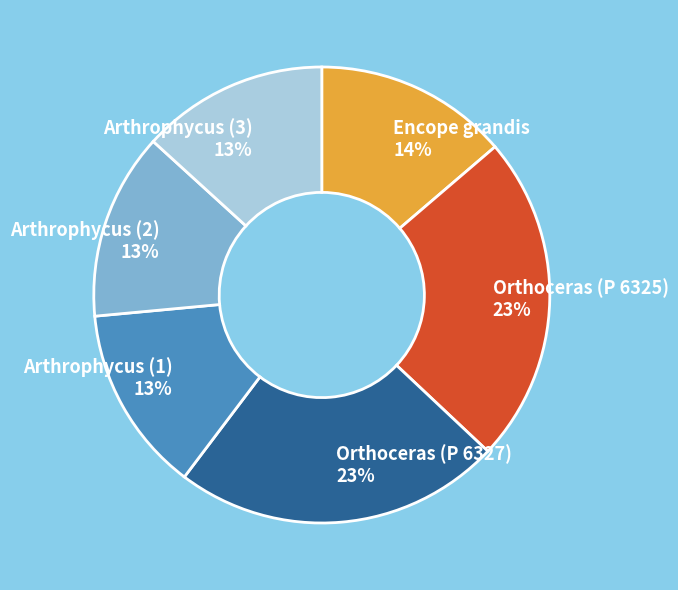

Do Encope grandis and Arthrophycus (1) together represent more than half of the pie?

No